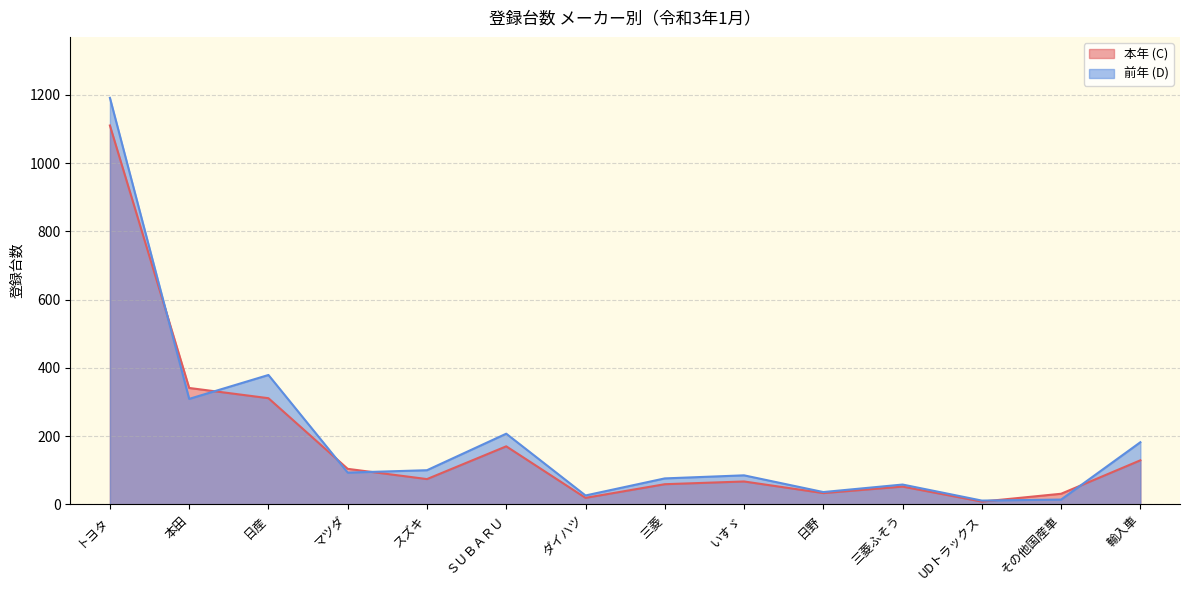

What is the sum of all 前年 (D) values?

2767